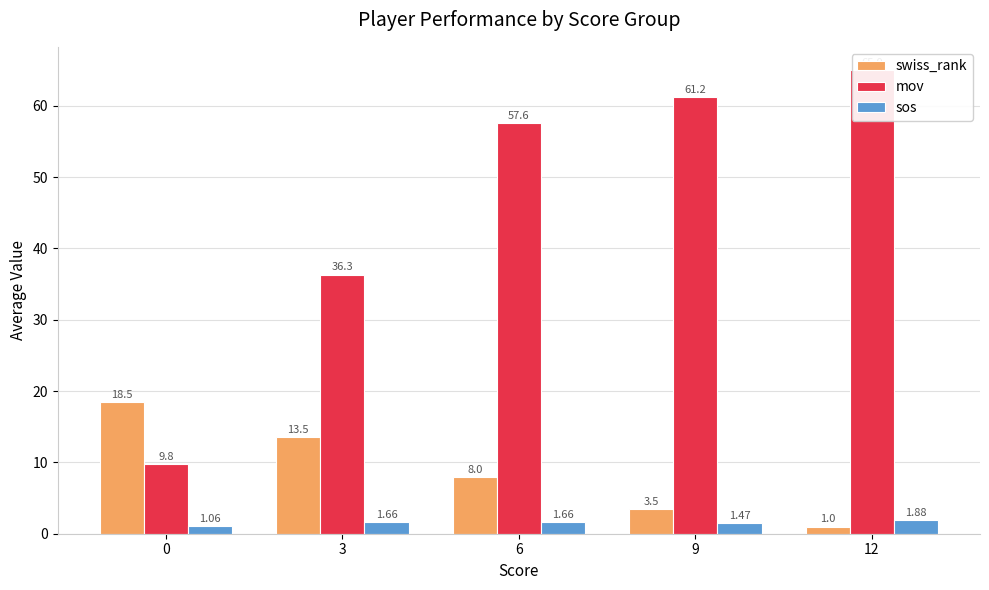

Reading left to right, list all the values displayed in this chart.

swiss_rank: 18.5	13.5	8.0	3.5	1.0
mov: 9.8	36.3	57.6	61.2	65.0
sos: 1.1	1.7	1.7	1.5	1.9